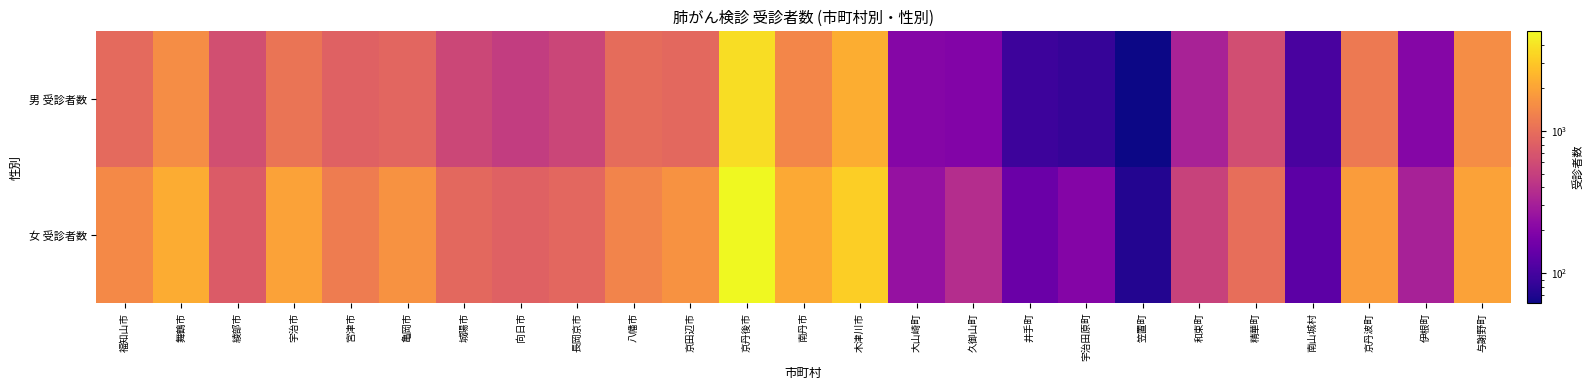

List the series in order of their overall mean, highest first.

女 受診者数, 男 受診者数